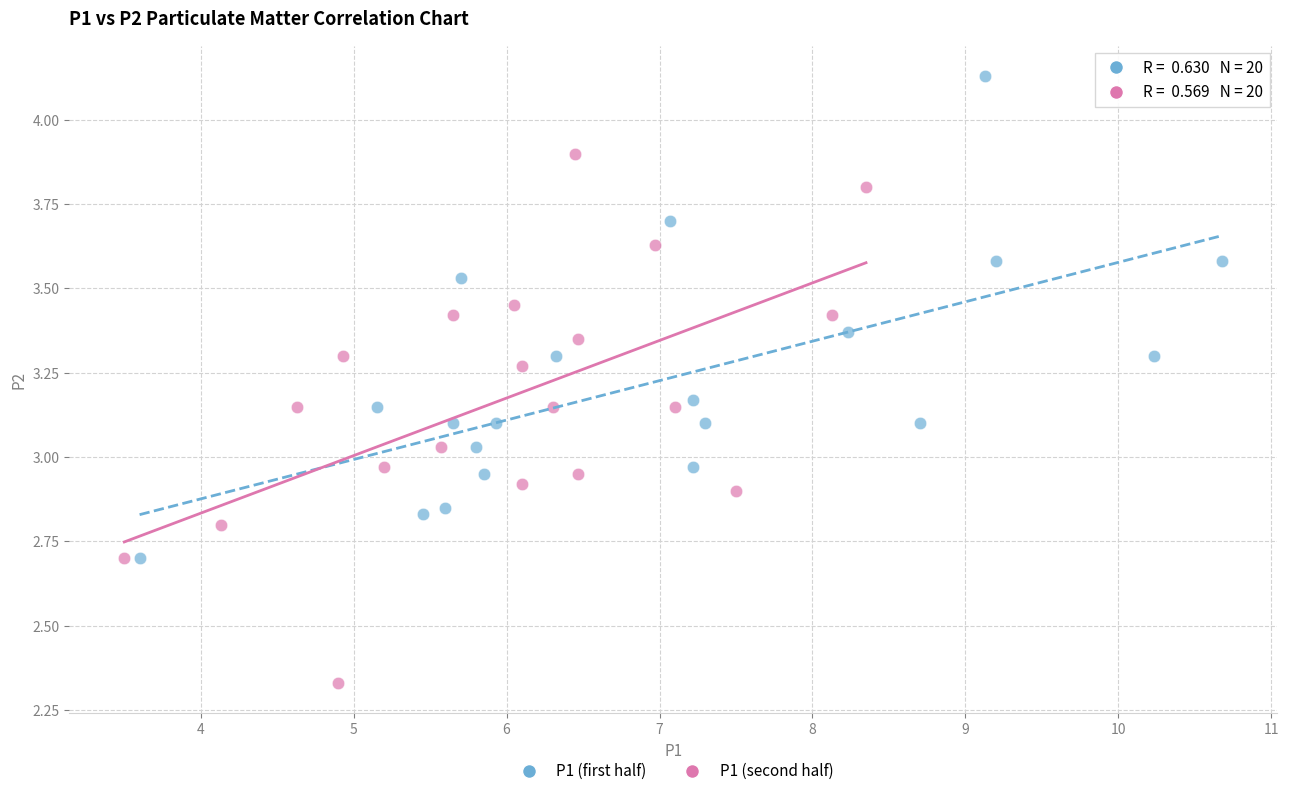

Which series contains the lowest Y value?

P1 (second half)